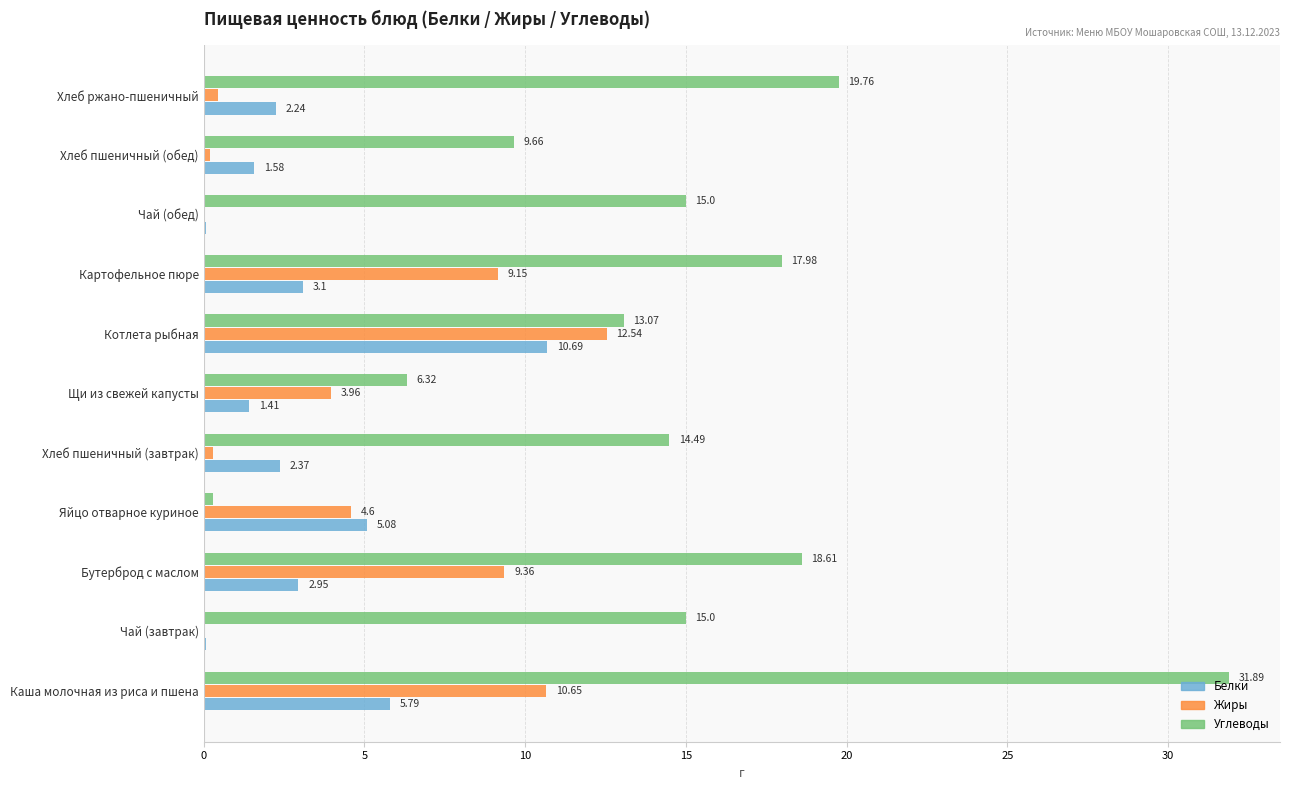

Which series has the largest total across all categories?

Углеводы